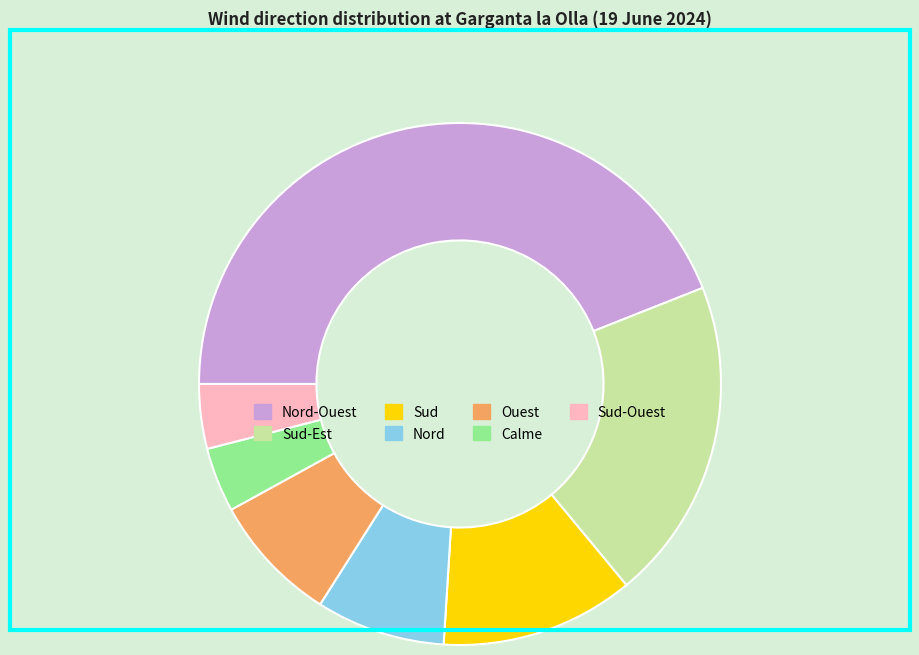

How many slices are in this pie chart?

7